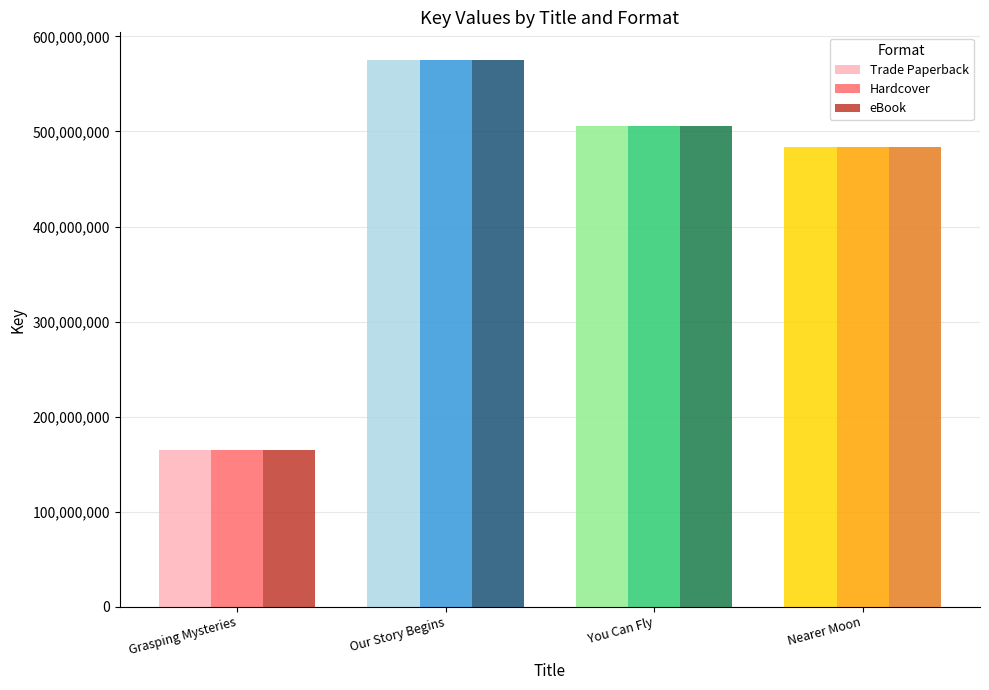

Reading right to left, extract all data points from this chart.

Trade Paperback: Nearer Moon=483701792	You Can Fly=506189916	Our Story Begins=575549979	Grasping Mysteries=164618759
Hardcover: Nearer Moon=483701792	You Can Fly=506189916	Our Story Begins=575549979	Grasping Mysteries=164618759
eBook: Nearer Moon=483701792	You Can Fly=506189916	Our Story Begins=575549979	Grasping Mysteries=164618759